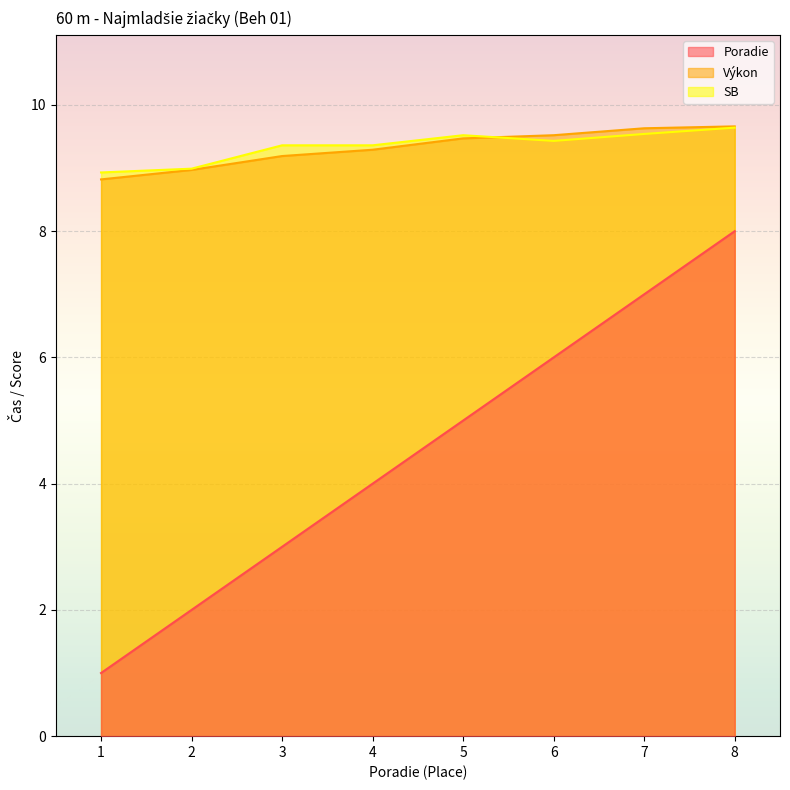

Where is the first local maximum for SB?

5